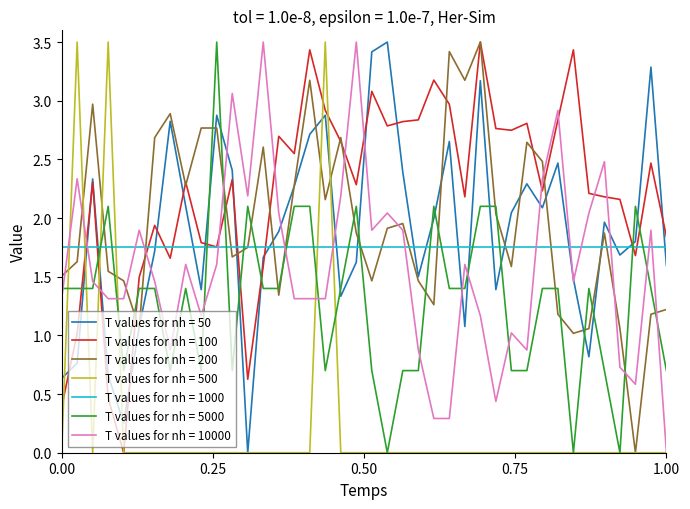

True or false: T values for nh = 100 and T values for nh = 5000 cross at least once.

True